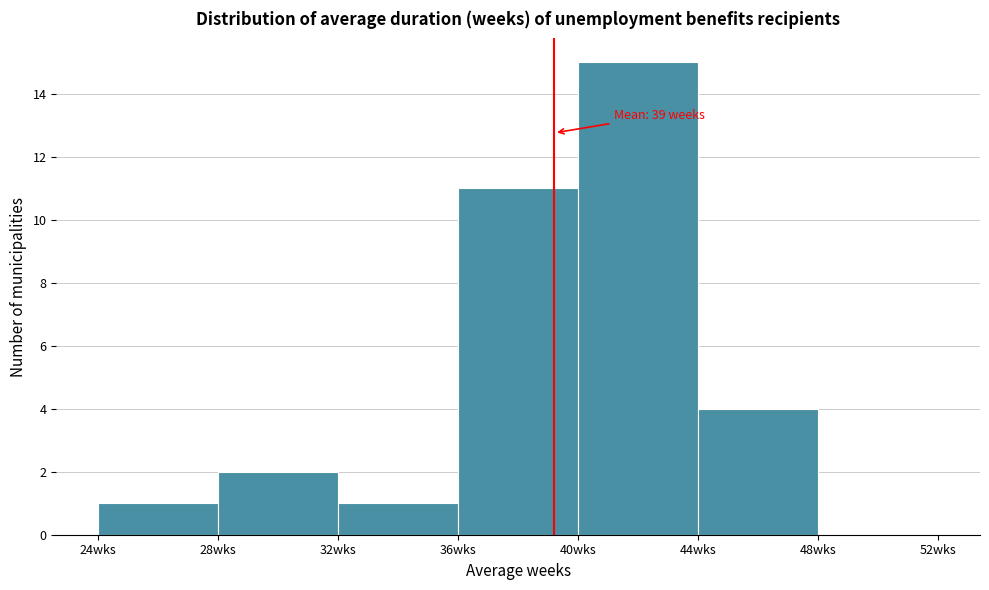

Over which range of the x-axis is the bar tallest?

40 to 44